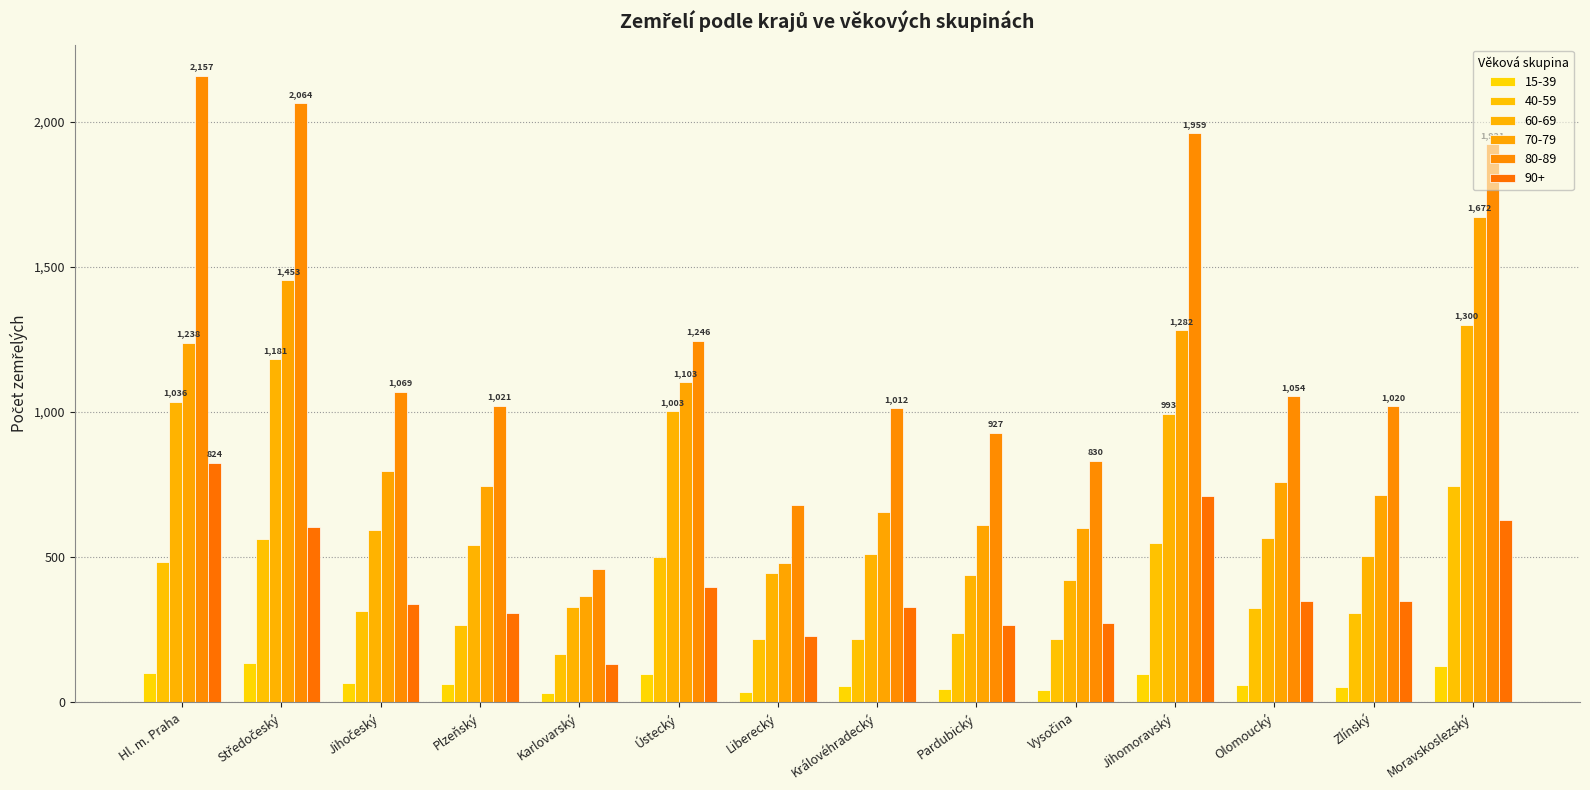

What is the spread (max minus min) of values at Ústecký?

1148